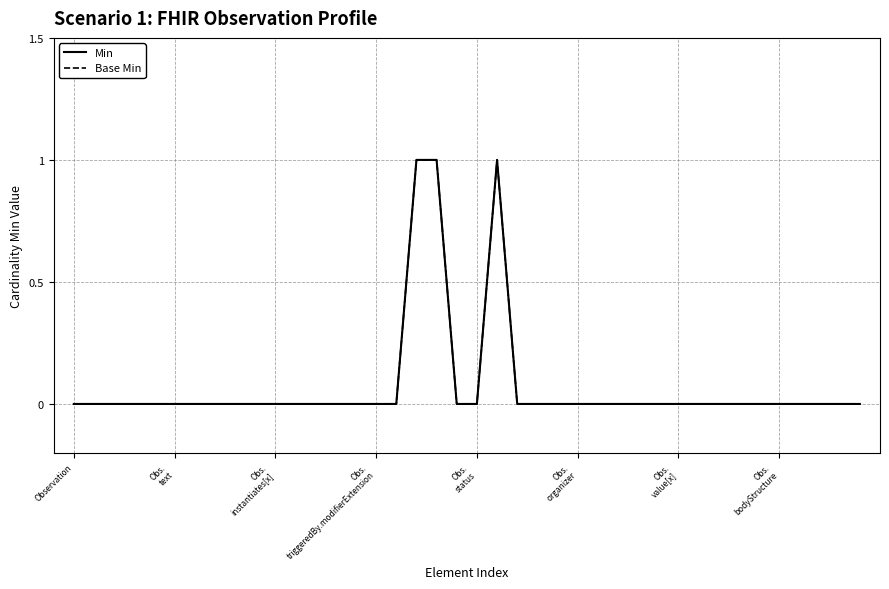

What is the maximum value for Base Min?

1